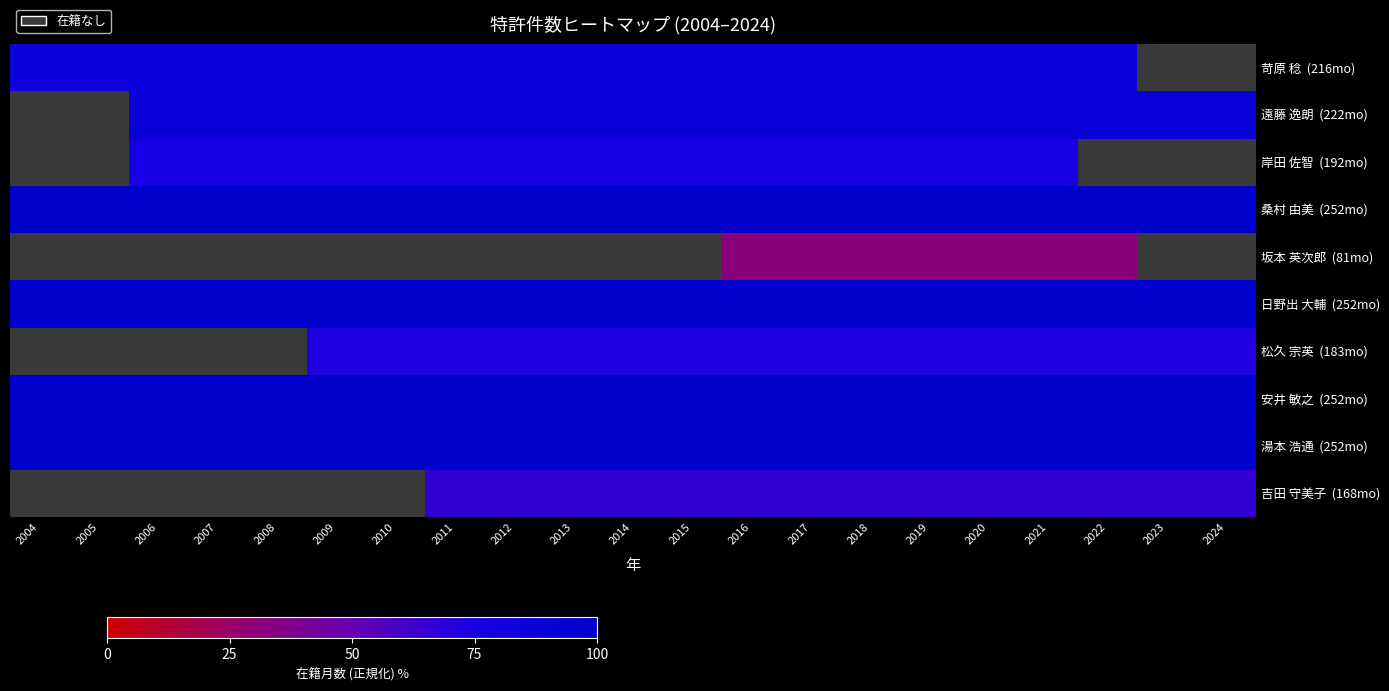

How many values in the 吉田 守美子 (168mo) series exceed 66?

14